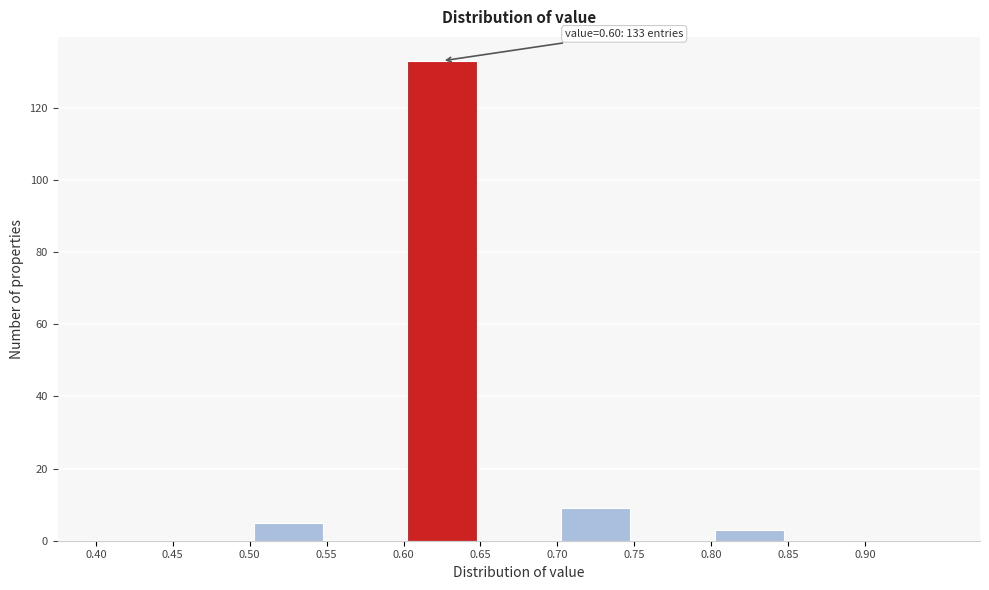

Over which range of the x-axis is the bar tallest?

0.60 to 0.65